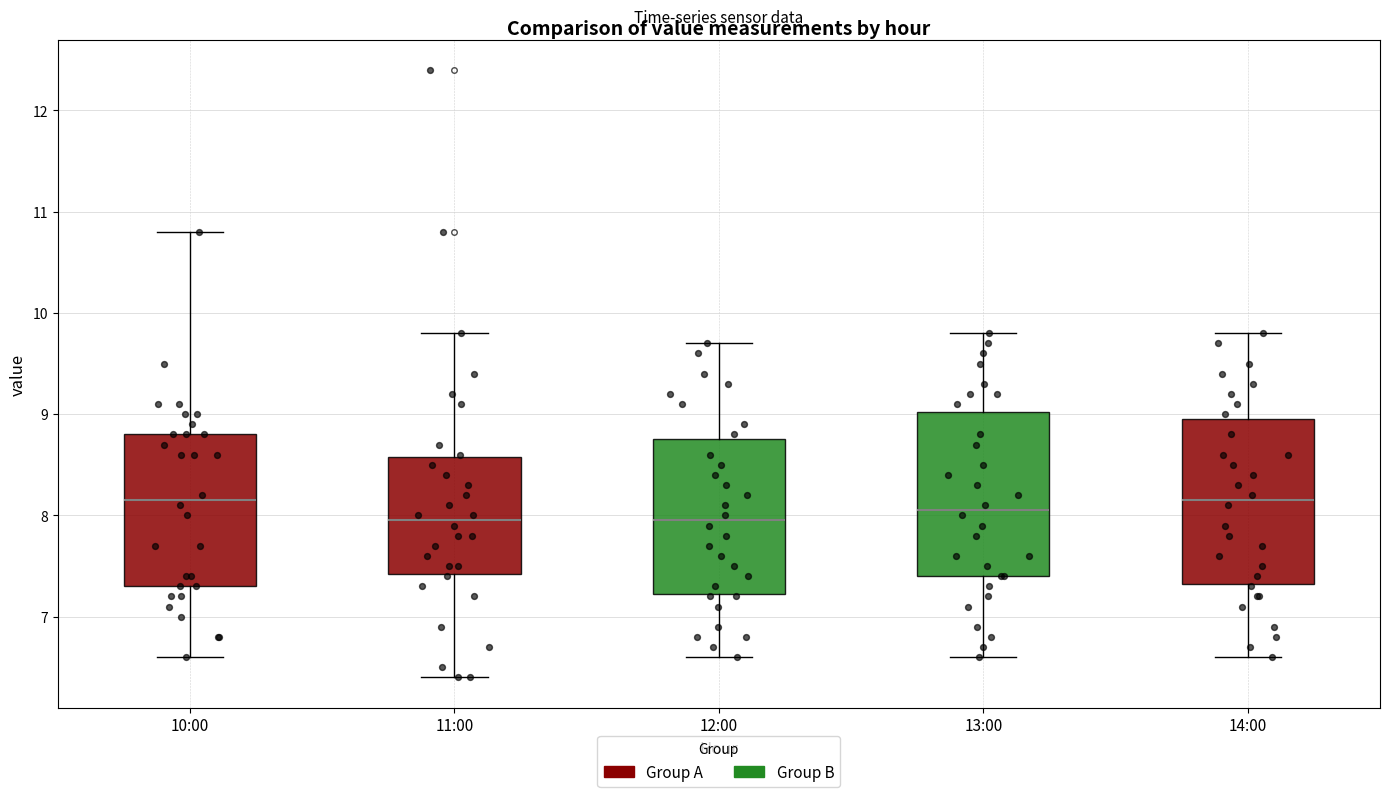

Reading left to right, read every box against the y-axis: the position of its median line, the range the box covers, and the ends of its whiskers. The values are not printed on the chart, so give them approximately, as read against the axis.

10:00: median 8.2, box 7.3 to 8.8, whiskers 6.6 to 10.8
11:00: median 8.0, box 7.4 to 8.6, whiskers 6.4 to 9.8
12:00: median 8.0, box 7.2 to 8.8, whiskers 6.6 to 9.7
13:00: median 8.1, box 7.4 to 9.0, whiskers 6.6 to 9.8
14:00: median 8.2, box 7.3 to 9.0, whiskers 6.6 to 9.8